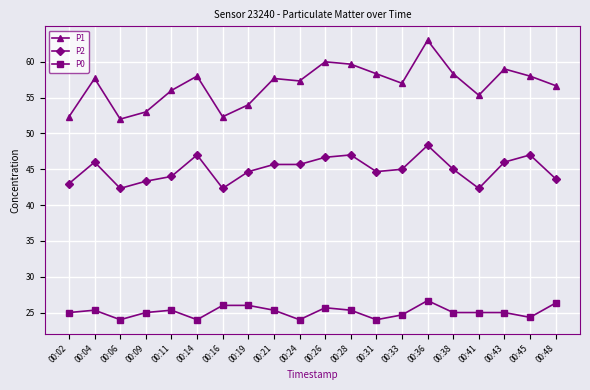

What is the sum of the P1 values at 00:19 and 00:26?

114.0